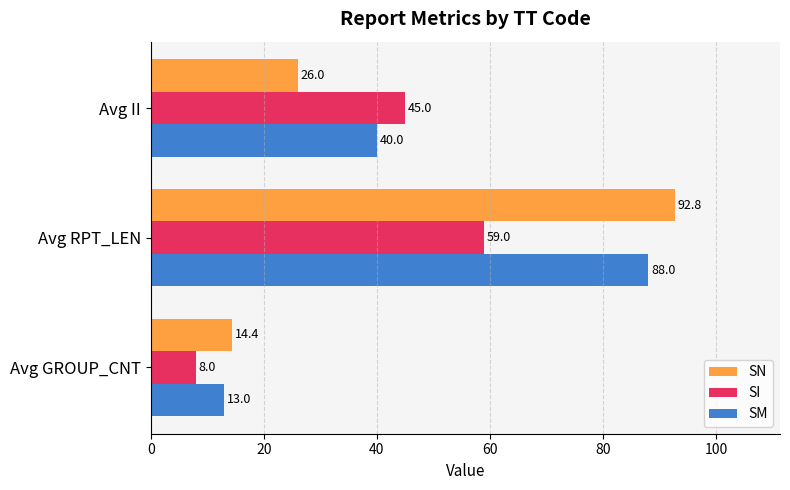

What is the difference between the highest and lowest values at Avg RPT_LEN?

33.8